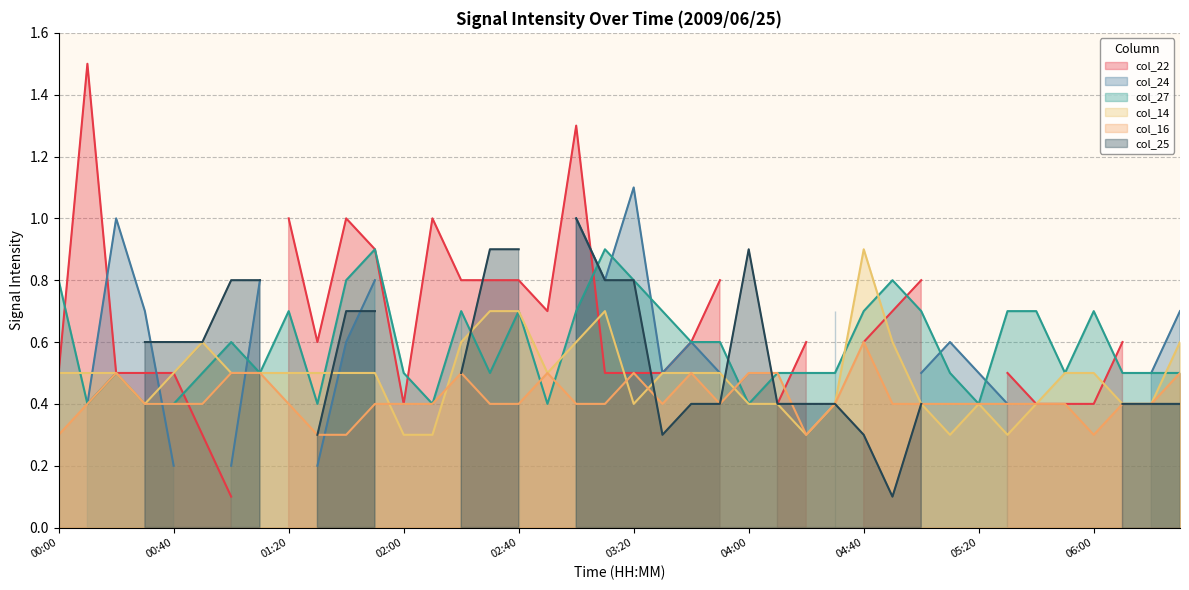

Where is col_14 nearest to the value 0?

02:00